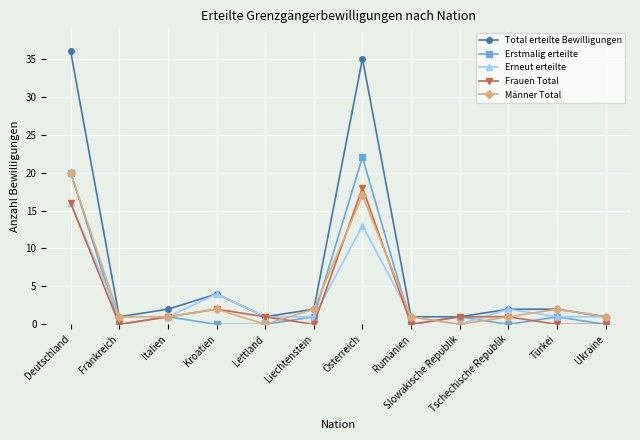

At which label does Erstmalig erteilte reach its peak?

Österreich